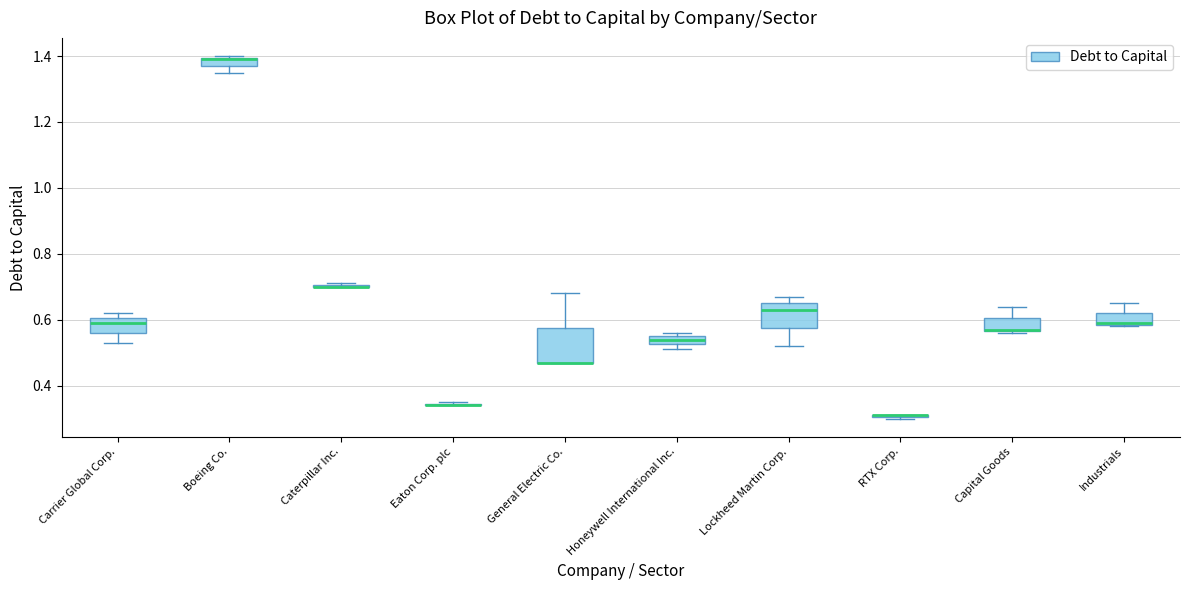

Where does the upper whisker of the box for Capital Goods end on the y-axis? The values are not printed on the chart, so give them approximately, as read against the axis.

0.64